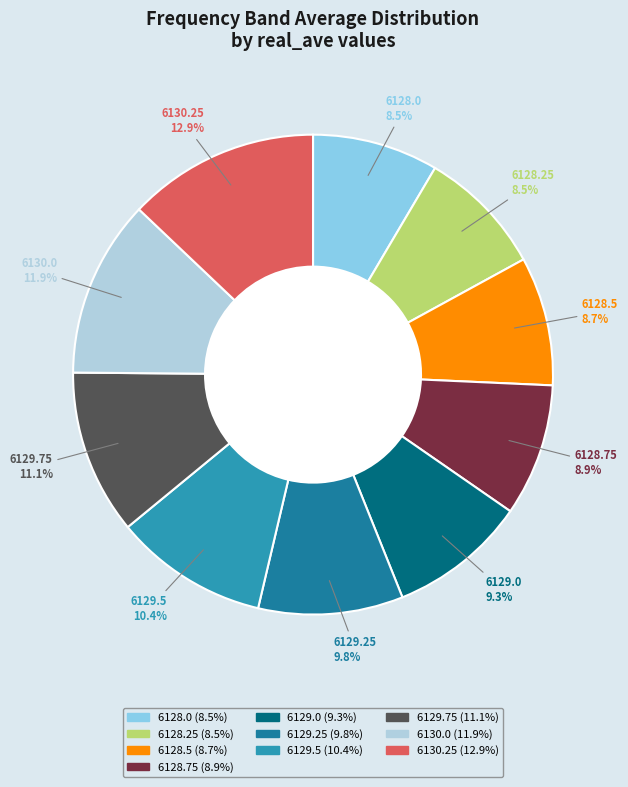

To the nearest percent, what is the difference between the largest and smallest slice percentages?

4%